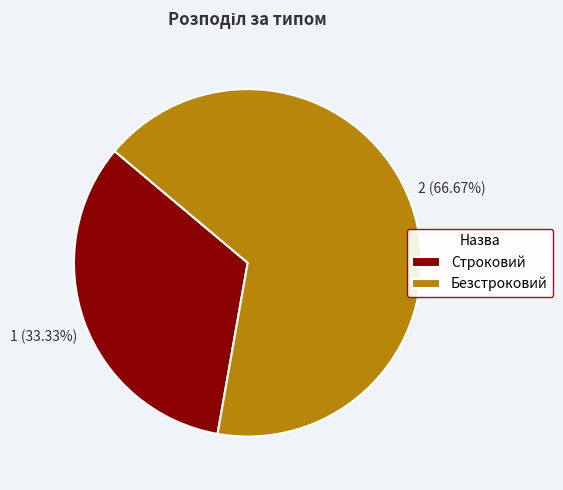

Is it true that Строковий is 42% of the pie?

False